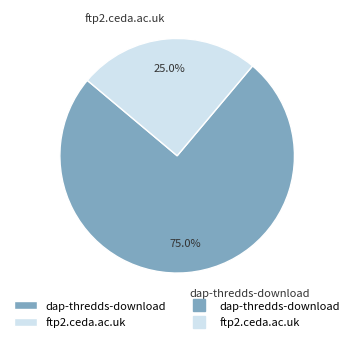

Is there a majority slice in this chart?

Yes